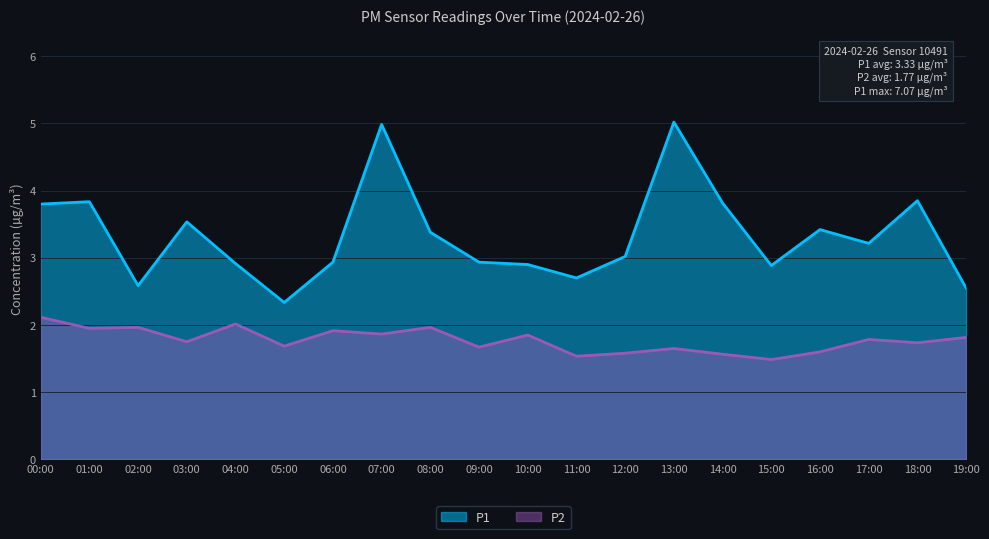

What are all the series names shown in the legend?

P1, P2